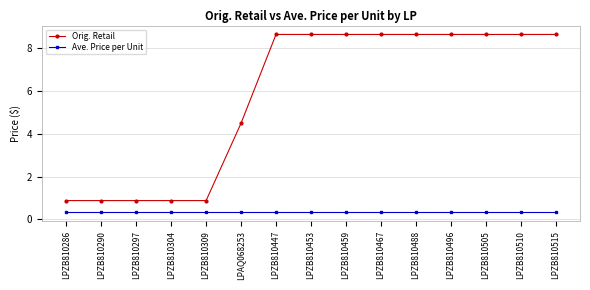

Rank the series by their maximum value, from highest to lowest.

Orig. Retail, Ave. Price per Unit